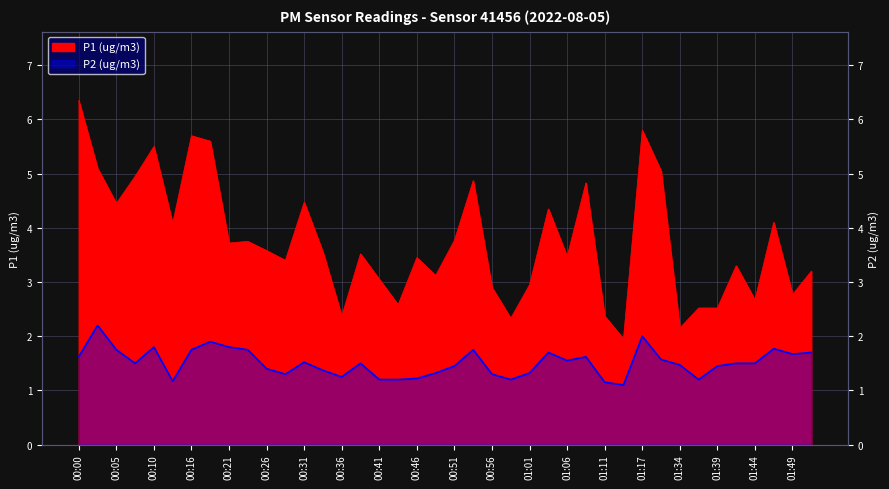

The value of P2 at 01:44 is 1.5. True or false?

True